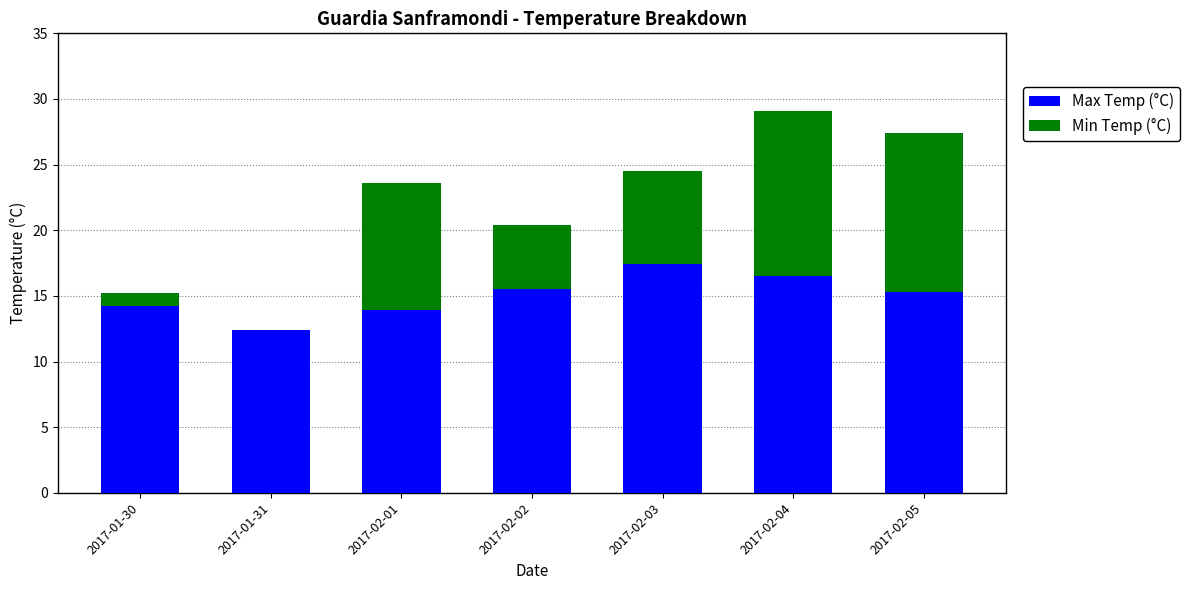

The value of Max Temp (°C) at 2017-02-05 is 3.4. True or false?

False